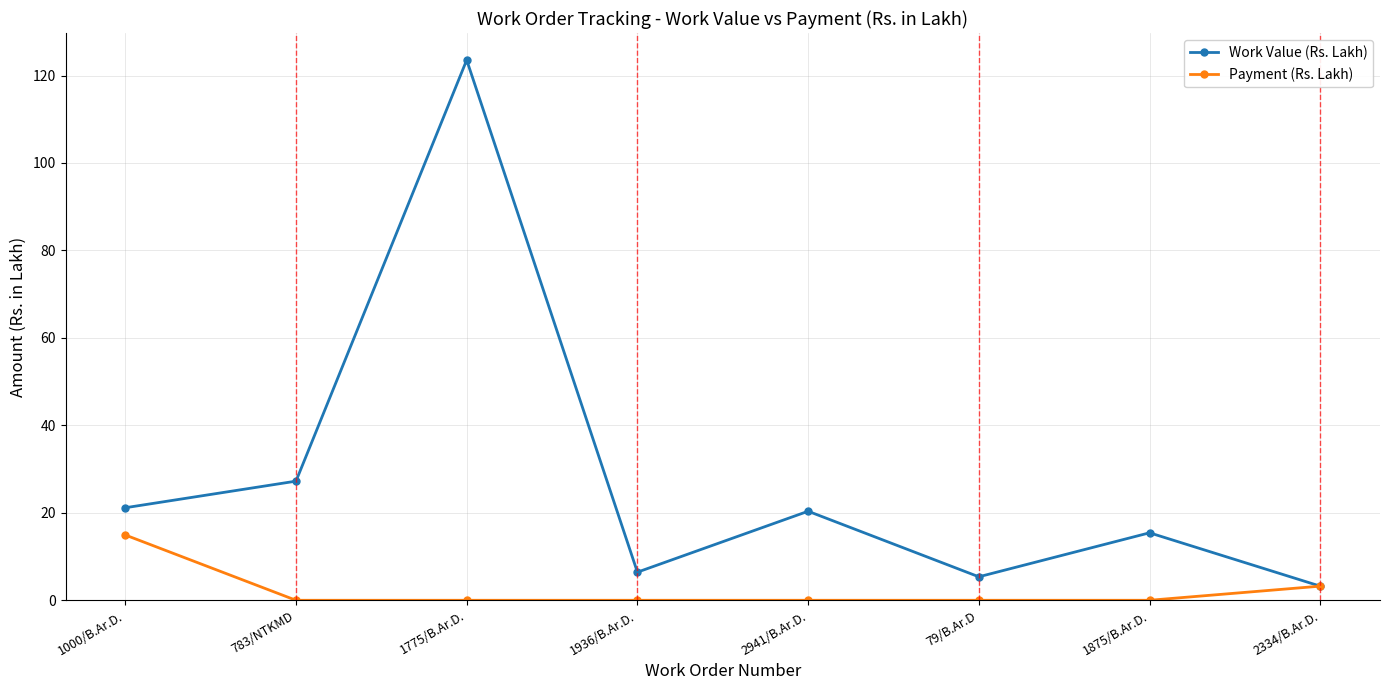

In Work Value (Rs. Lakh), how many points are higher than both neighbors (excluding endpoints)?

3